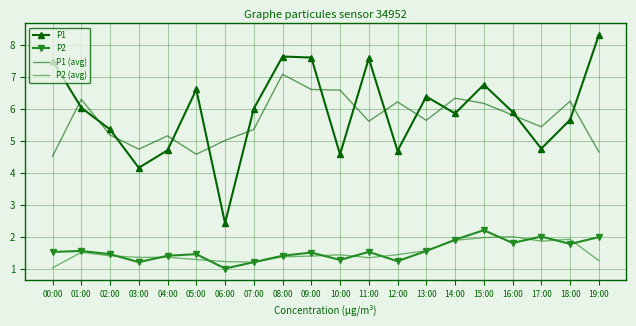

What is the difference between the maximum and second lowest values in the P2 (avg) series?

0.8